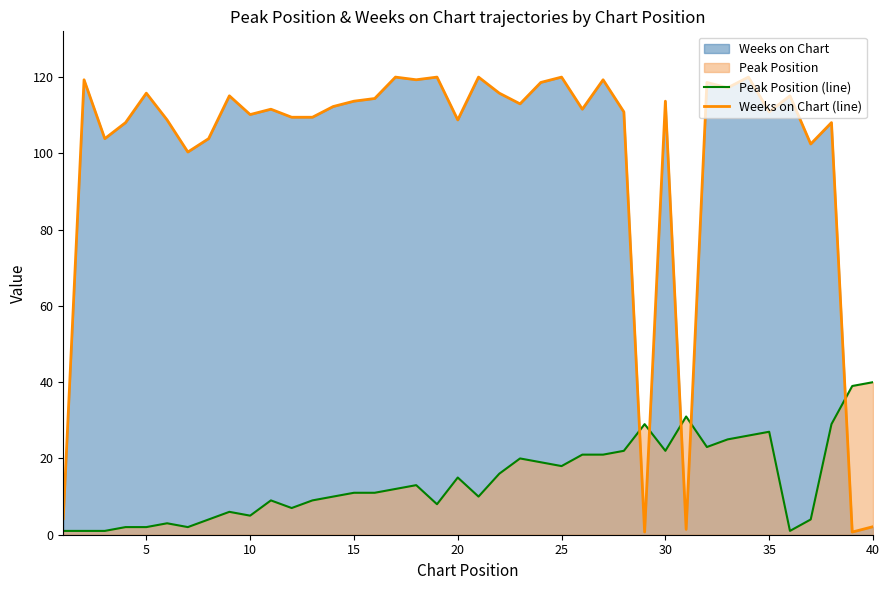

Reading right to left, transcribe all the data shown in this chart.

Peak Position (line): 40.0	39.0	29.0	4.0	1.0	27.0	26.0	25.0	23.0	31.0	22.0	29.0	22.0	21.0	21.0	18.0	19.0	20.0	16.0	10.0	15.0	8.0	13.0	12.0	11.0	11.0	10.0	9.0	7.0	9.0	5.0	6.0	4.0	2.0	3.0	2.0	2.0	1.0	1.0	1.0
Weeks on Chart (line): 2.1	0.7	108.1	102.5	115.1	110.9	120.0	117.2	118.6	1.4	113.7	0.7	110.9	119.3	111.6	120.0	118.6	113.0	115.8	120.0	108.8	120.0	119.3	120.0	114.4	113.7	112.3	109.5	109.5	111.6	110.2	115.1	103.9	100.4	108.8	115.8	108.1	103.9	119.3	4.2